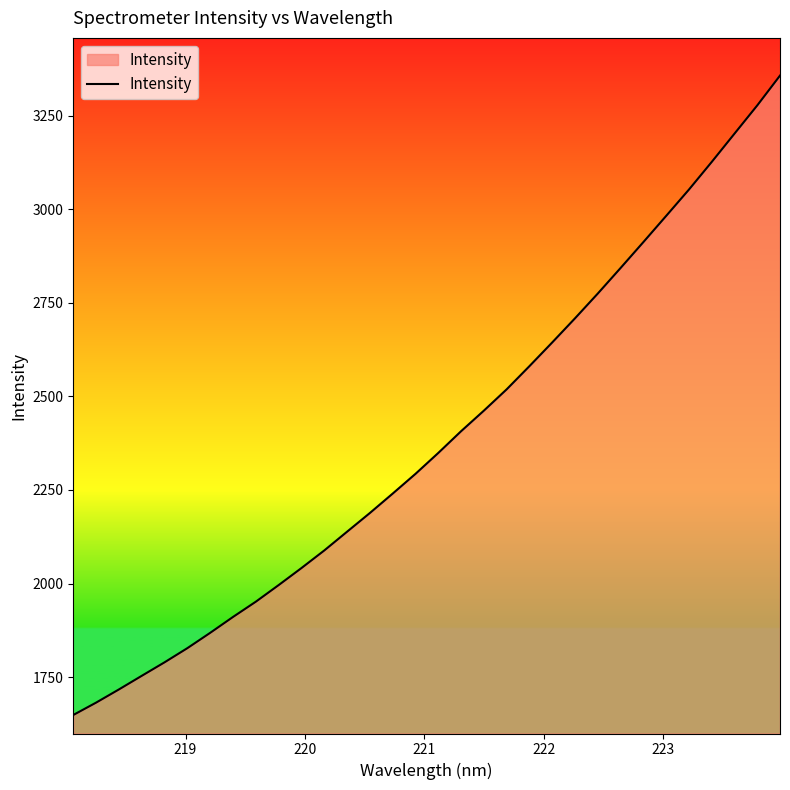

What is the greatest value displayed?

3356.8